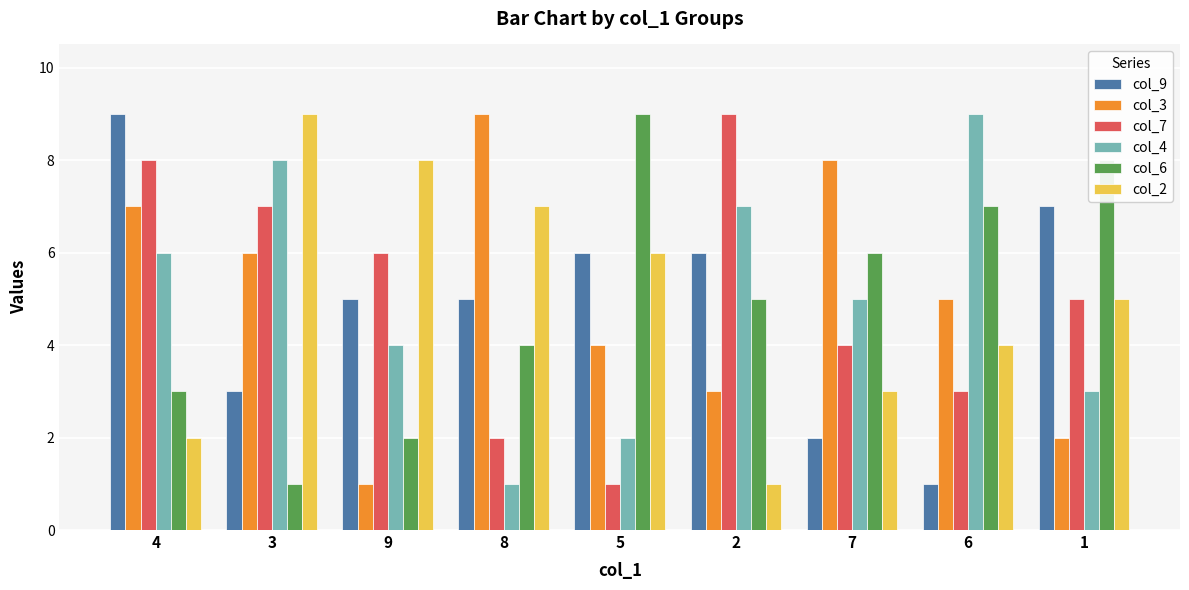

Reading left to right, what are all the values shown in this chart?

col_9: 4=9	3=3	9=5	8=5	5=6	2=6	7=2	6=1	1=7
col_3: 4=7	3=6	9=1	8=9	5=4	2=3	7=8	6=5	1=2
col_7: 4=8	3=7	9=6	8=2	5=1	2=9	7=4	6=3	1=5
col_4: 4=6	3=8	9=4	8=1	5=2	2=7	7=5	6=9	1=3
col_6: 4=3	3=1	9=2	8=4	5=9	2=5	7=6	6=7	1=8
col_2: 4=2	3=9	9=8	8=7	5=6	2=1	7=3	6=4	1=5